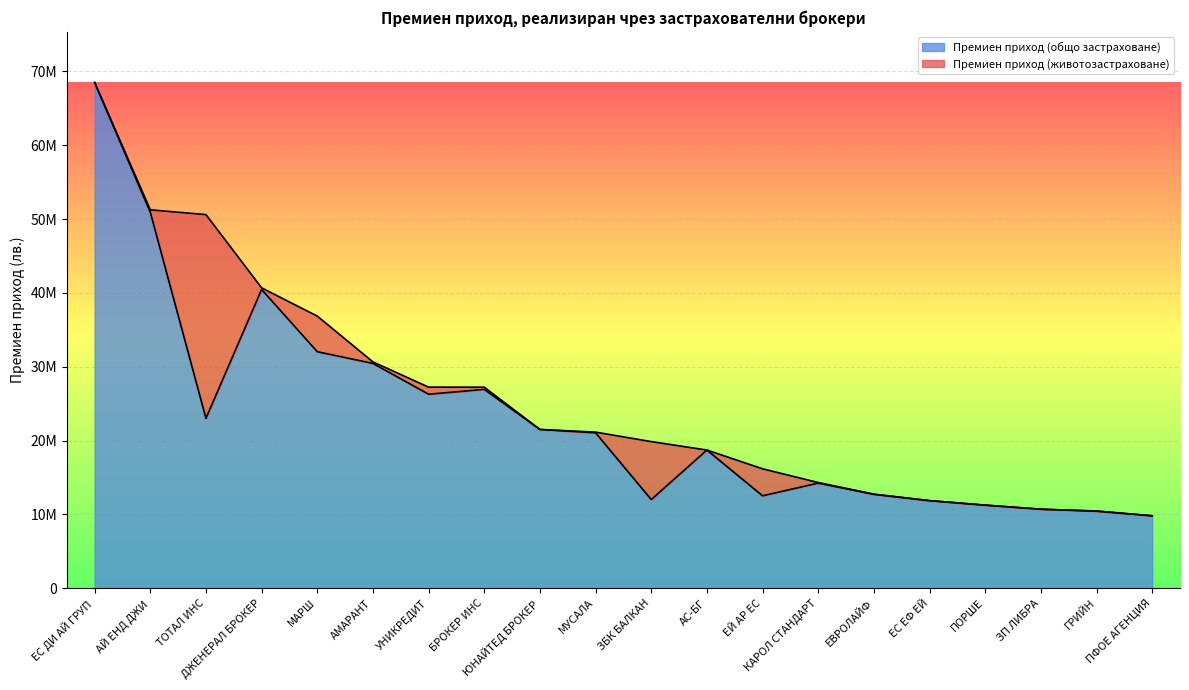

How many points are higher than both their immediate neighbors (excluding endpoints)?

4